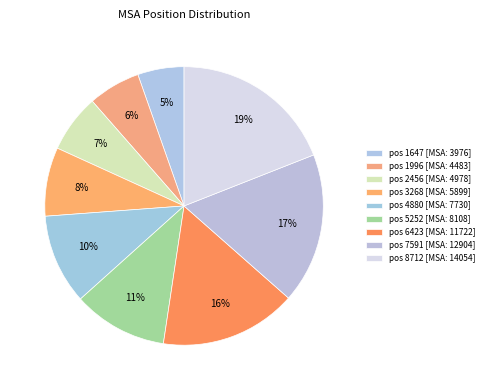

To the nearest percent, what is the difference between the largest and smallest slice percentages?

14%